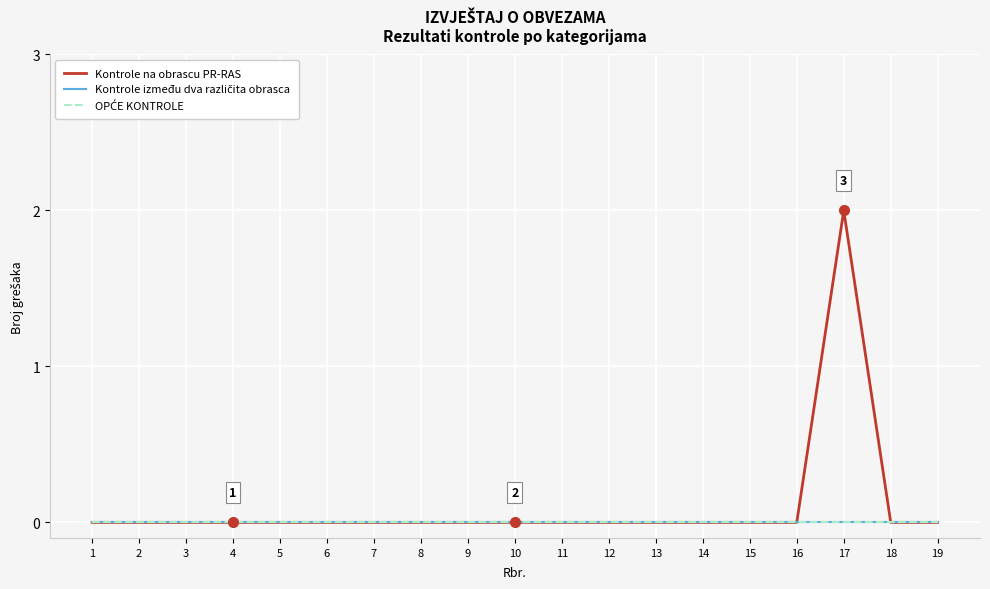

Does the chart have visible grid lines?

Yes